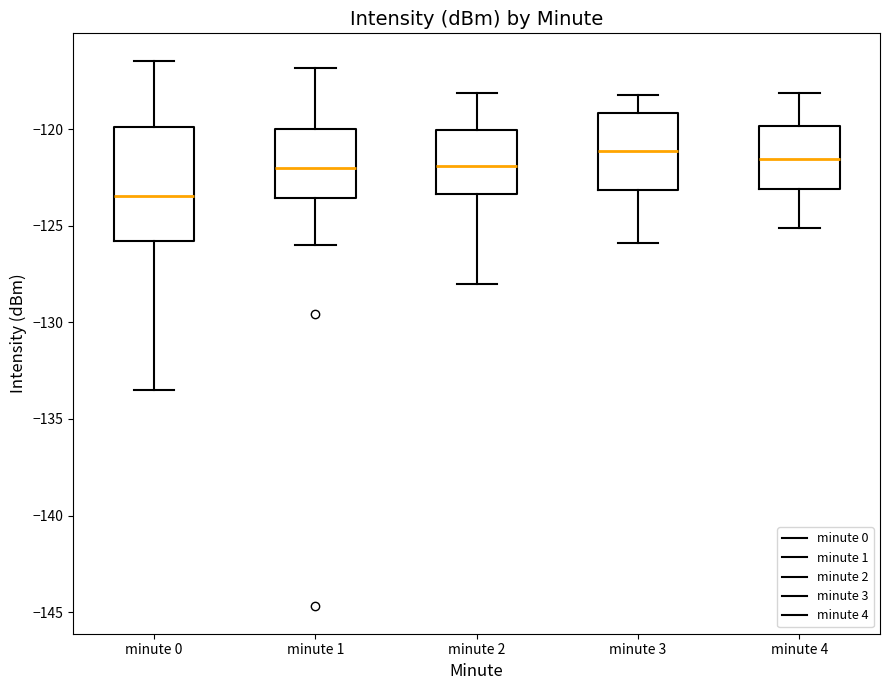

Comparing the boxes themselves (not the whiskers), which one is the tallest?

minute 0